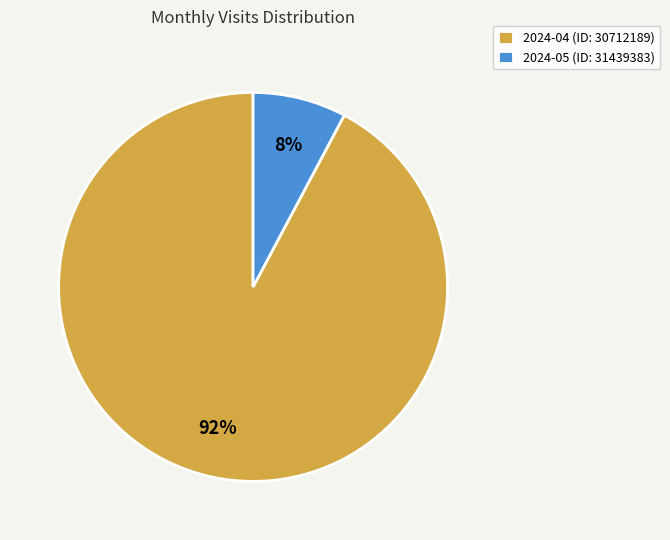

Is it true that 2024-05 (ID: 31439383) is 8% of the pie?

True